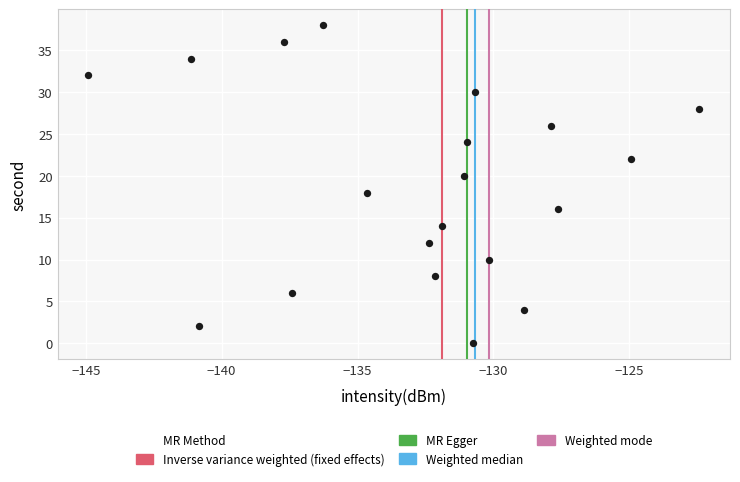

What is the range of Y values (max minus min)?

38